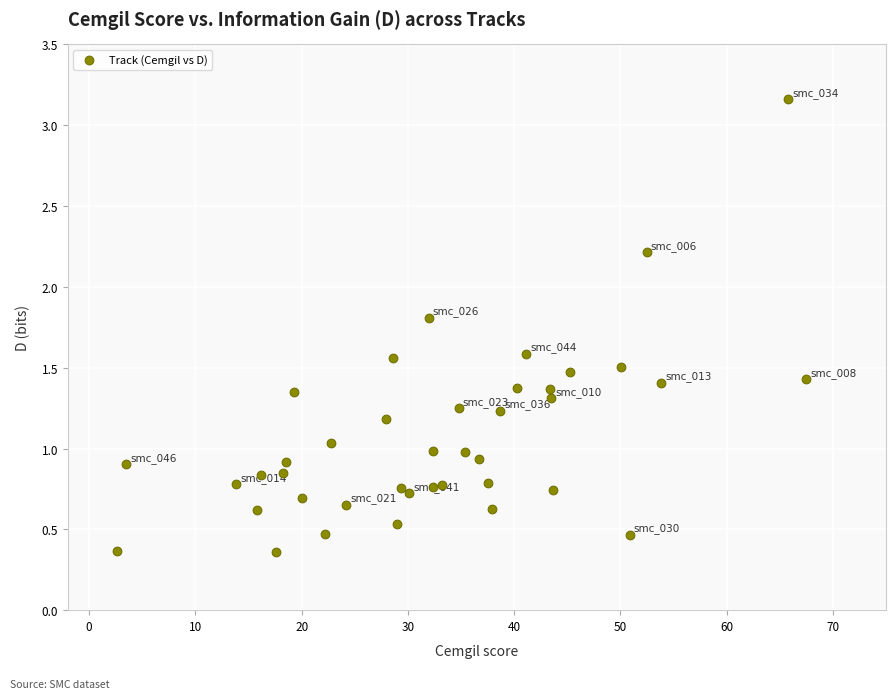

What is the range of Y values (max minus min)?

2.8